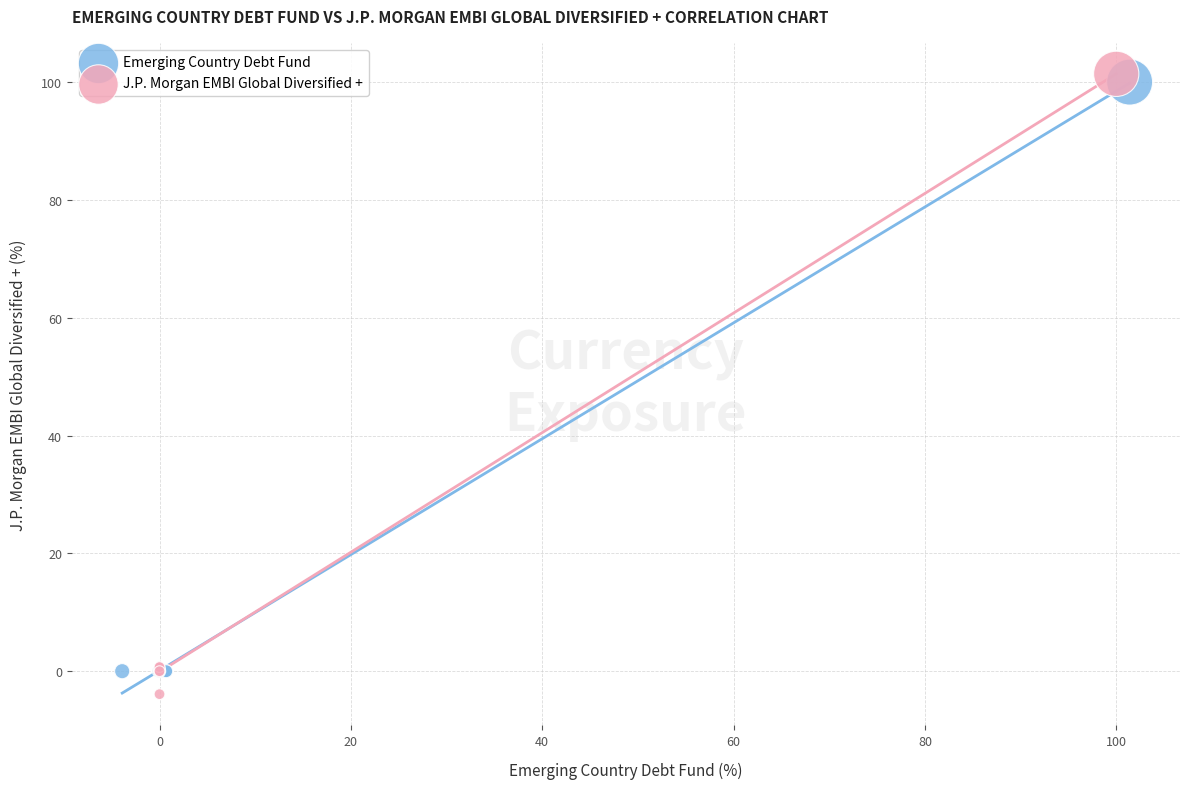

What are all the series names shown in the legend?

Emerging Country Debt Fund, J.P. Morgan EMBI Global Diversified +